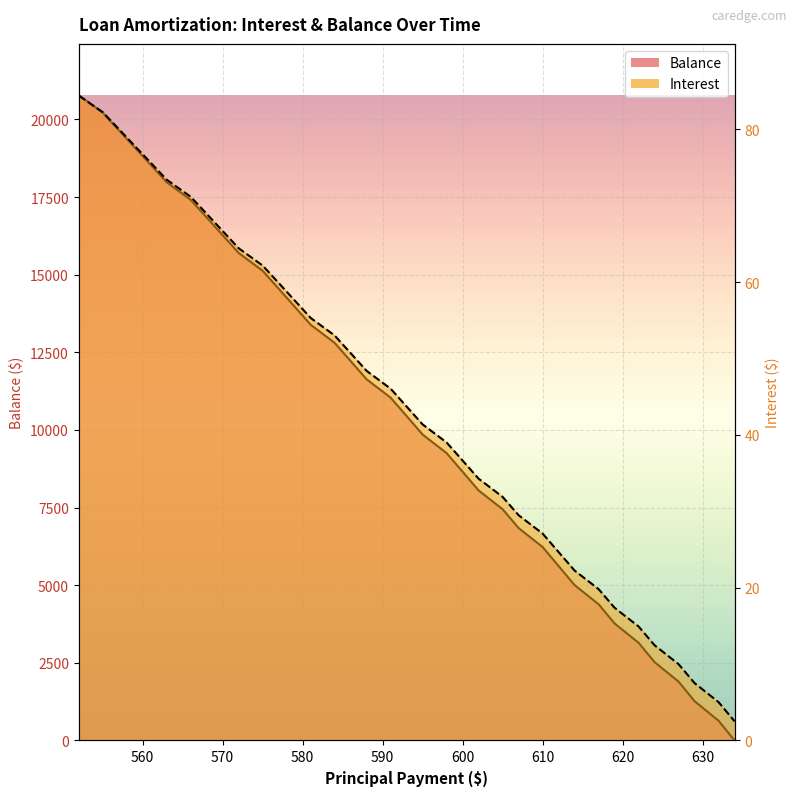

What is the minimum value for Interest (line)?

2.5